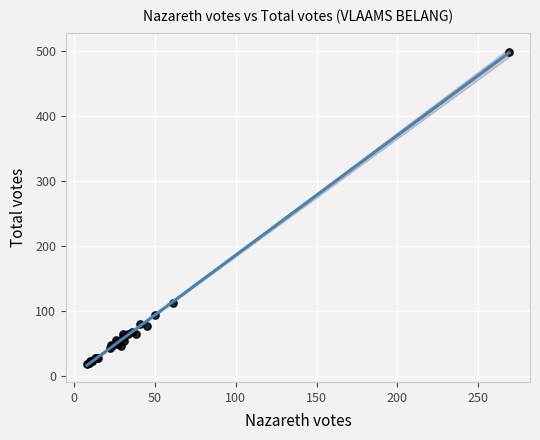

What Y value in the scatter plot is closest to 258?

112